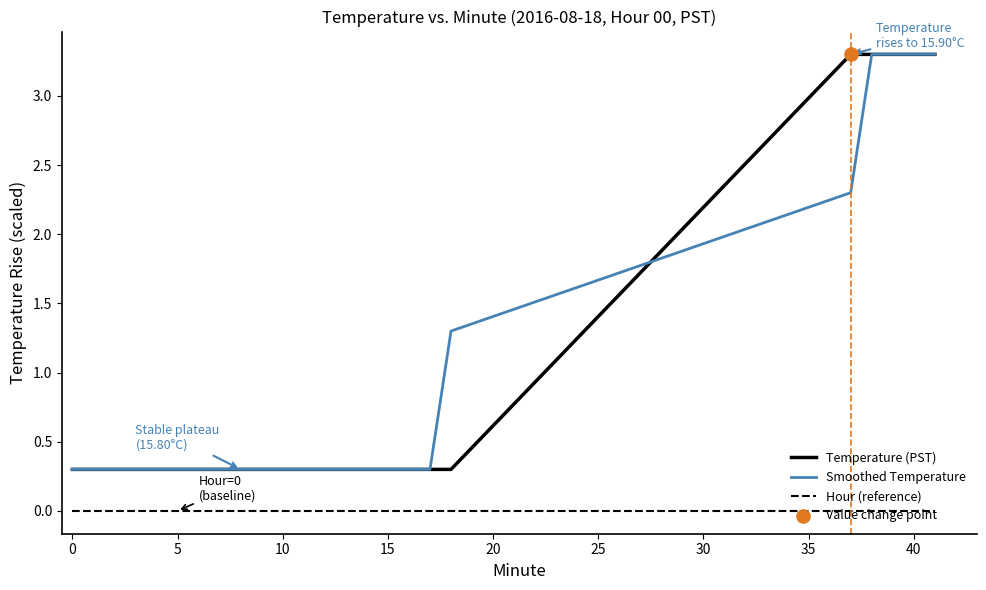

True or false: Temperature (PST) and Hour (reference) cross at least once.

False